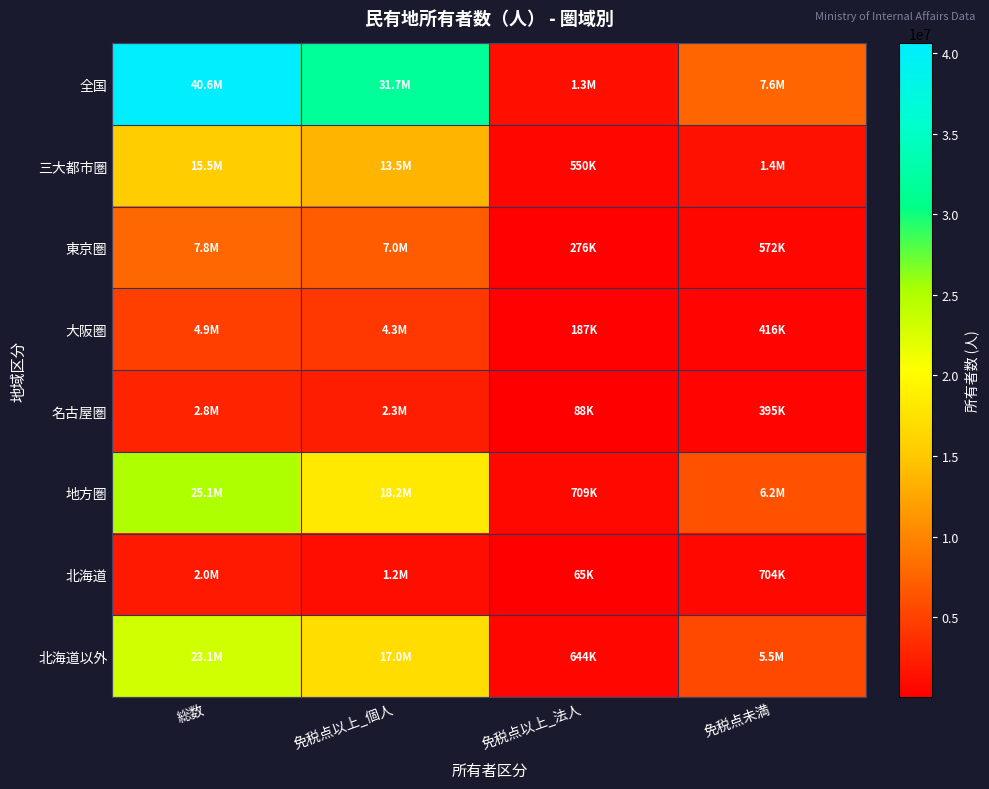

Which has a higher value, 免税点以上_個人 or 総数?

総数